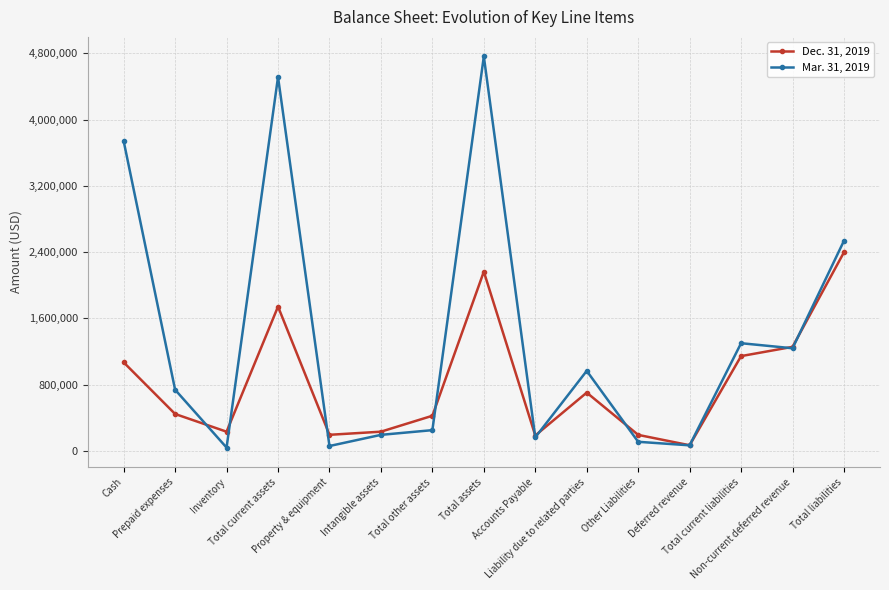

Count the number of data series in this chart.

2